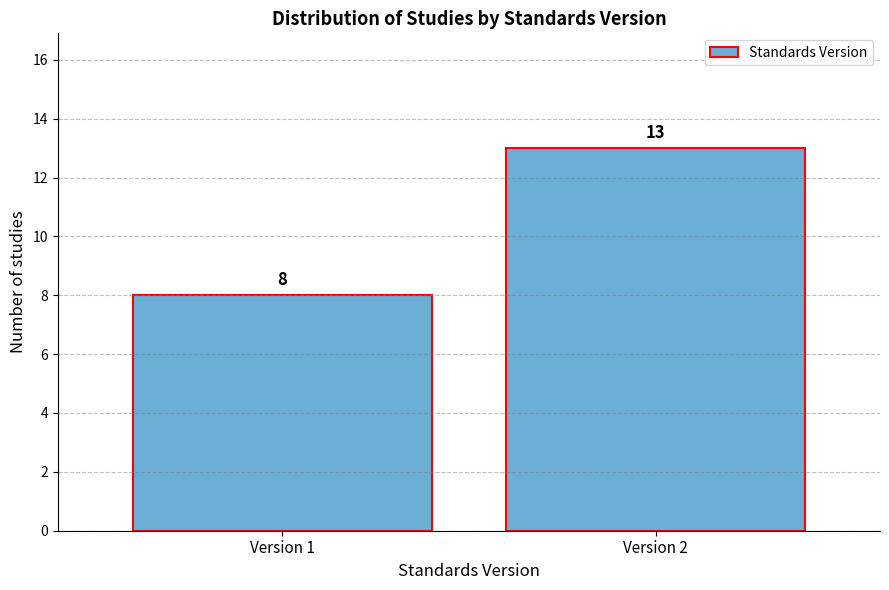

Reading right to left, transcribe all the data shown in this chart.

13	8